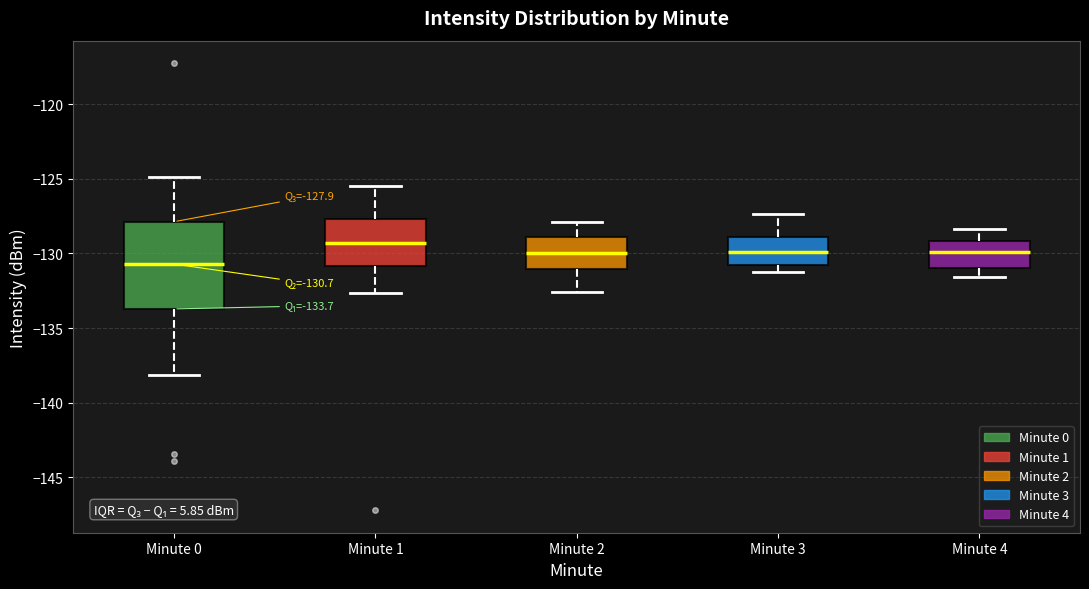

Which box's median line is the highest?

Minute 1